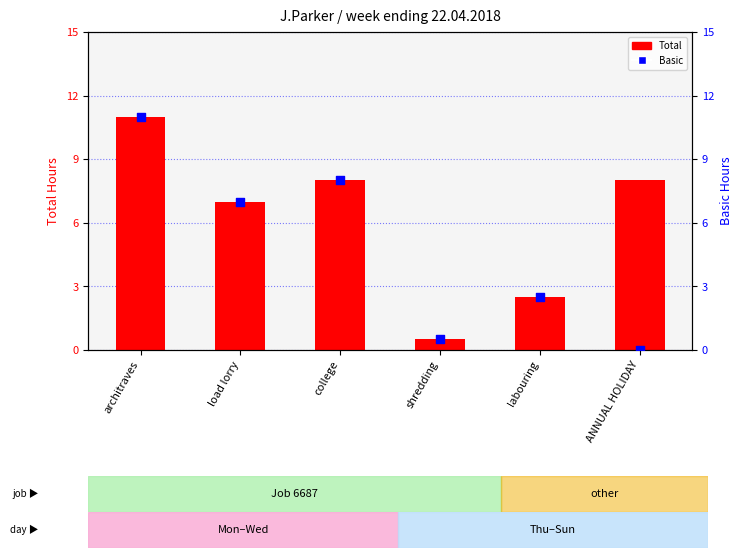

Is the value of Total at labouring greater than the value of Basic at load lorry?

No